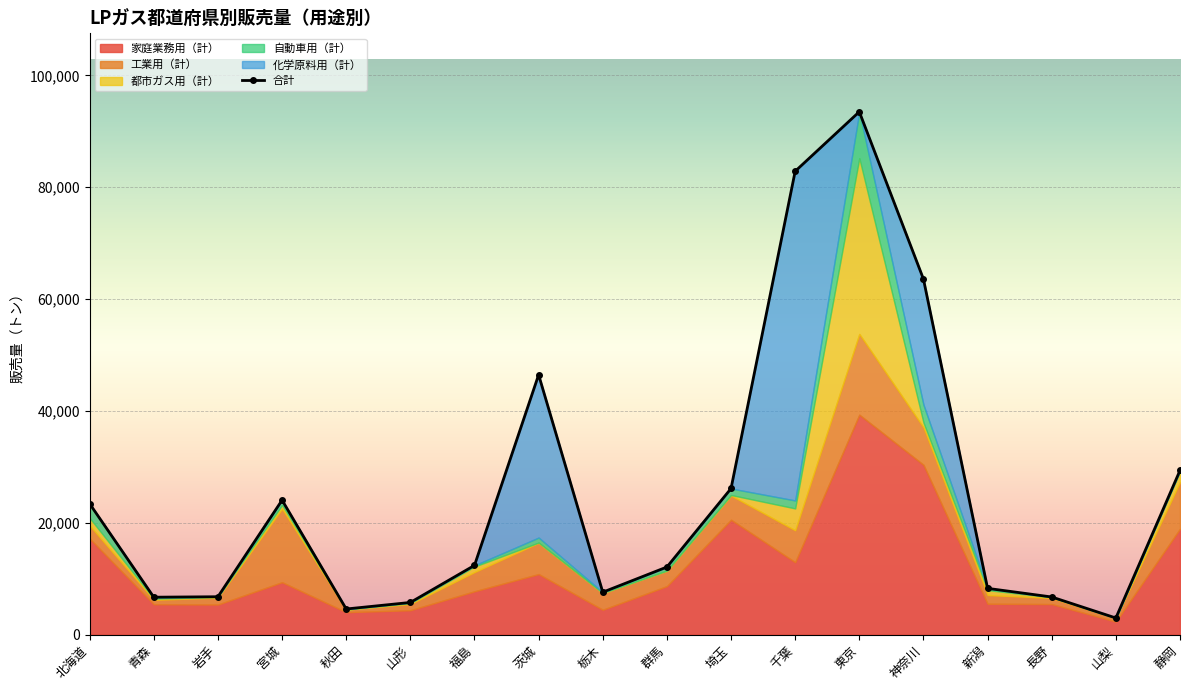

What is the value of the 18th point from the left?

29356